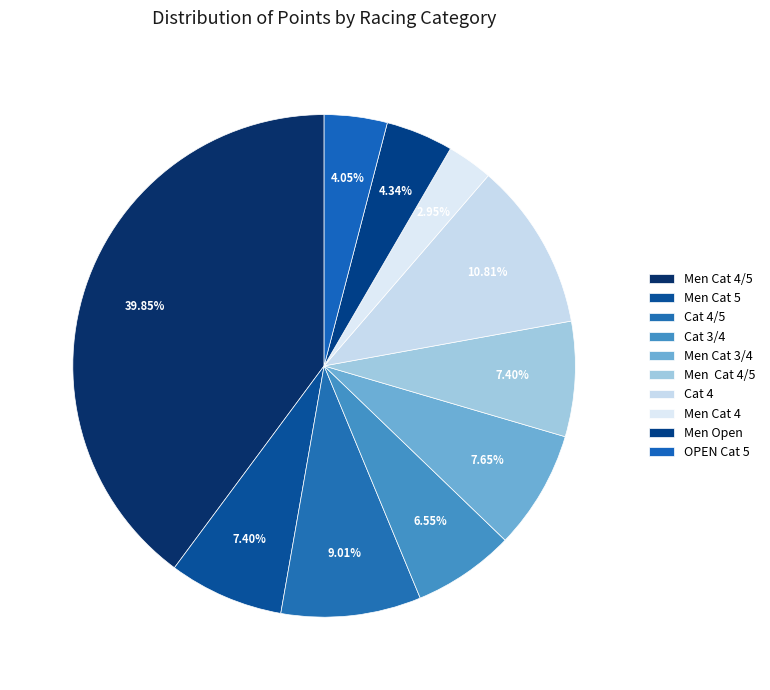

How many slices are in this pie chart?

10